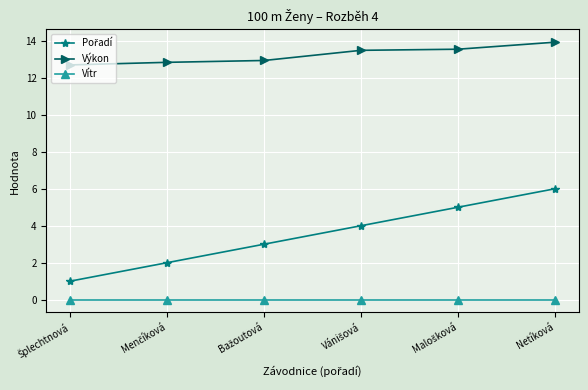

What is the label of the 6th point from the left?

Netíková